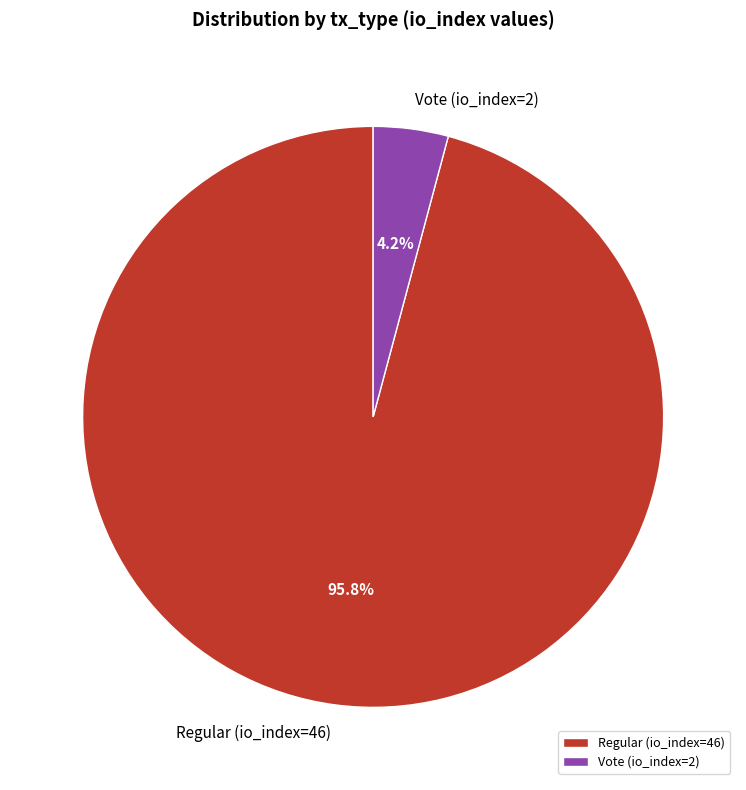

To the nearest percent, what percentage of the pie is Regular (io_index=46)?

96%